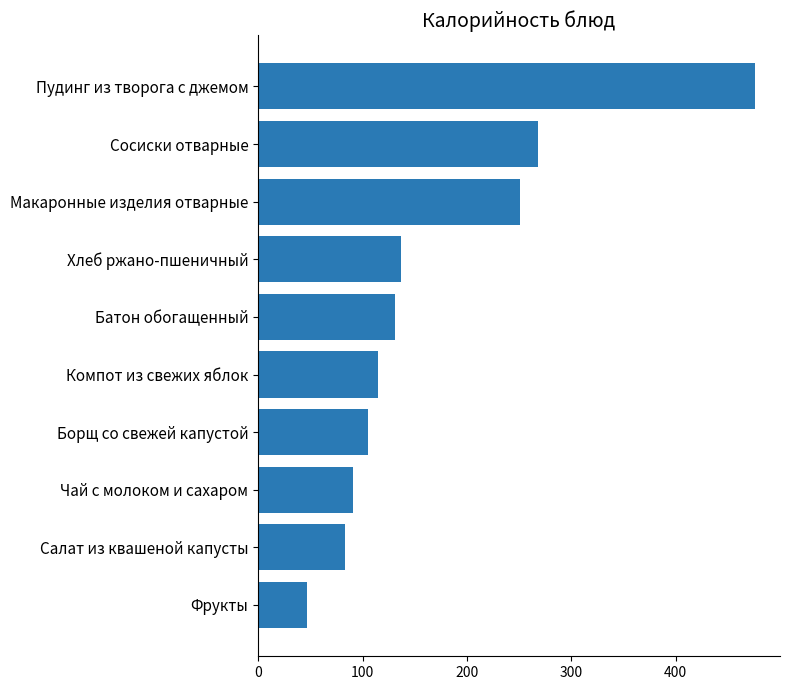

Are the bars grouped side by side (vs. stacked)?

No